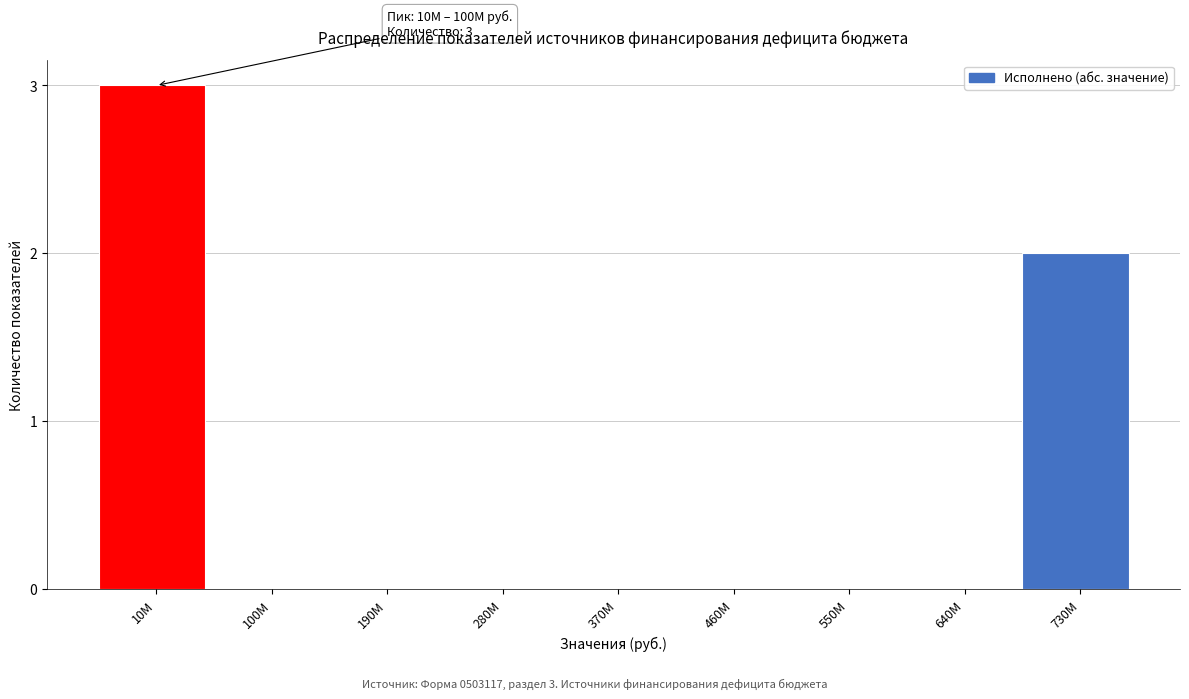

Reading left to right, extract all data points from this chart.

10M=3	100M=0	190M=0	280M=0	370M=0	460M=0	550M=0	640M=0	730M=2